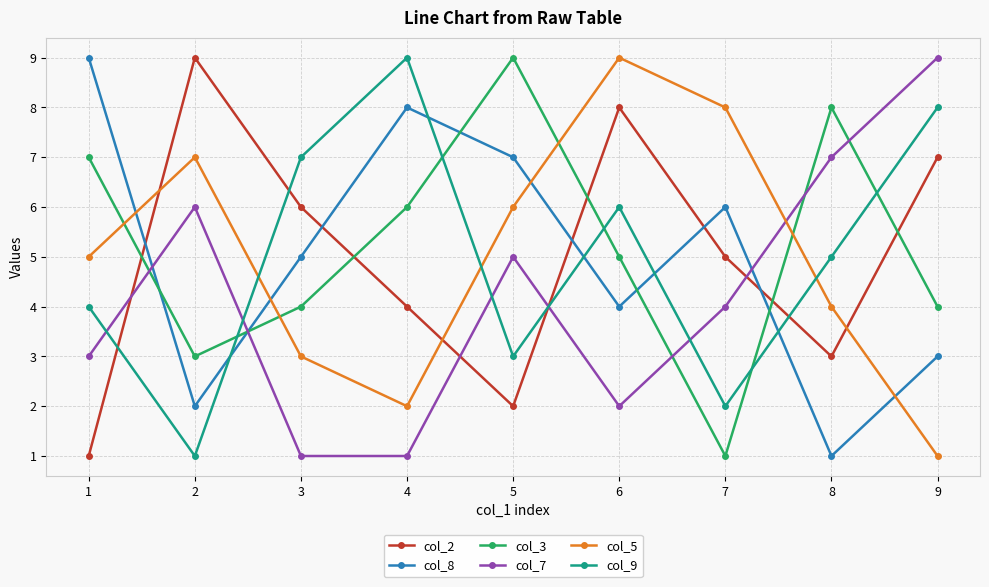

Which series has the largest total across all categories?

col_3